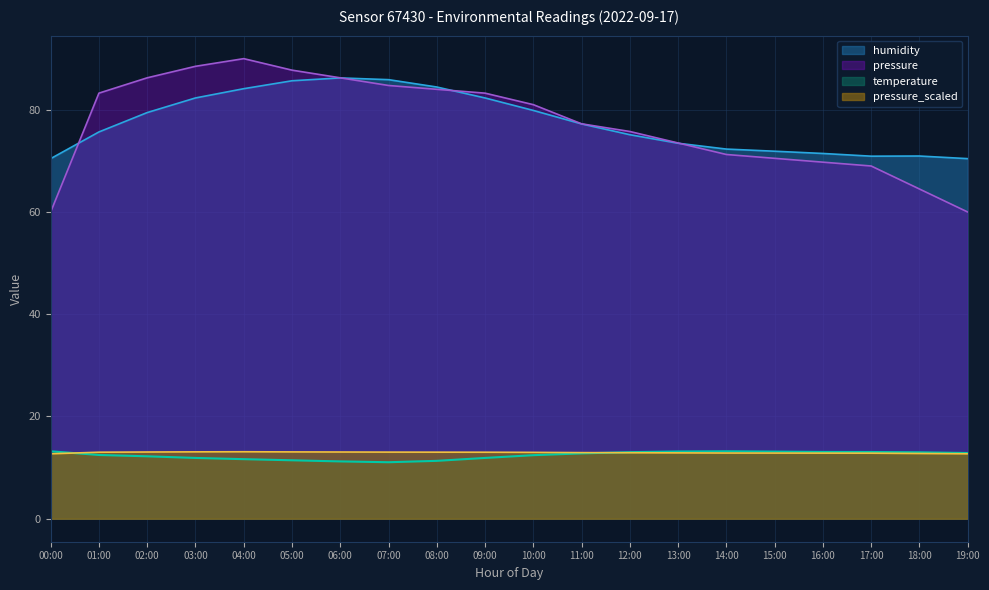

What is the label of the 14th point from the right?

06:00